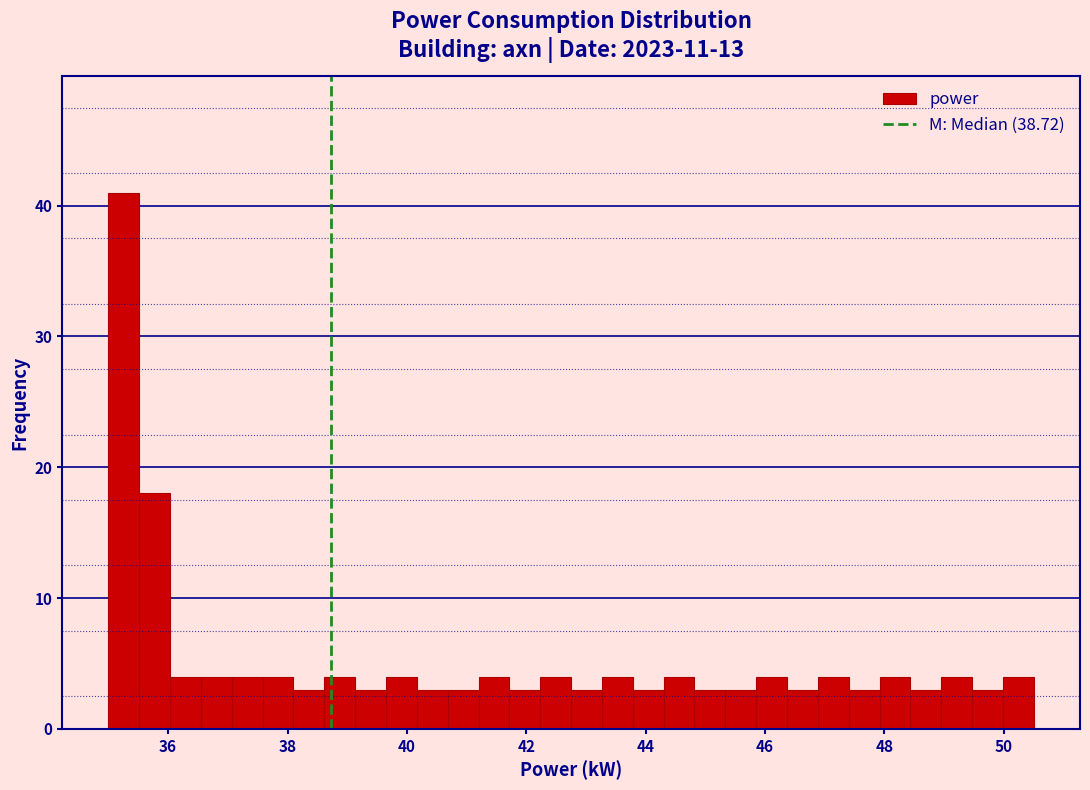

Around what value on the x-axis is the tallest bar? Give the approximate position of its centre, as read against the axis.

35.2